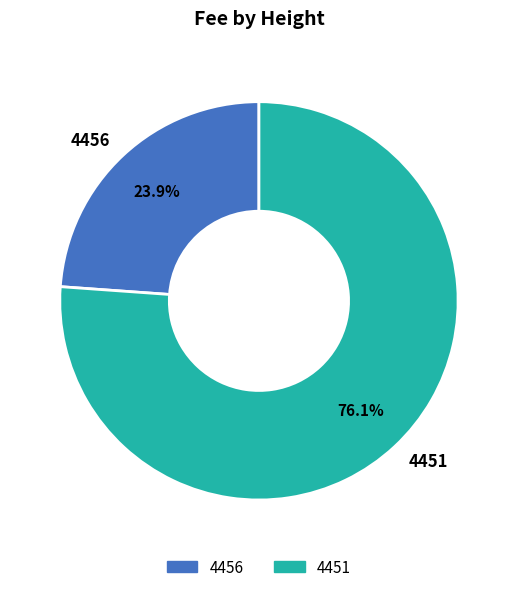

What percentage is the 4451 slice, to the nearest percent?

76%